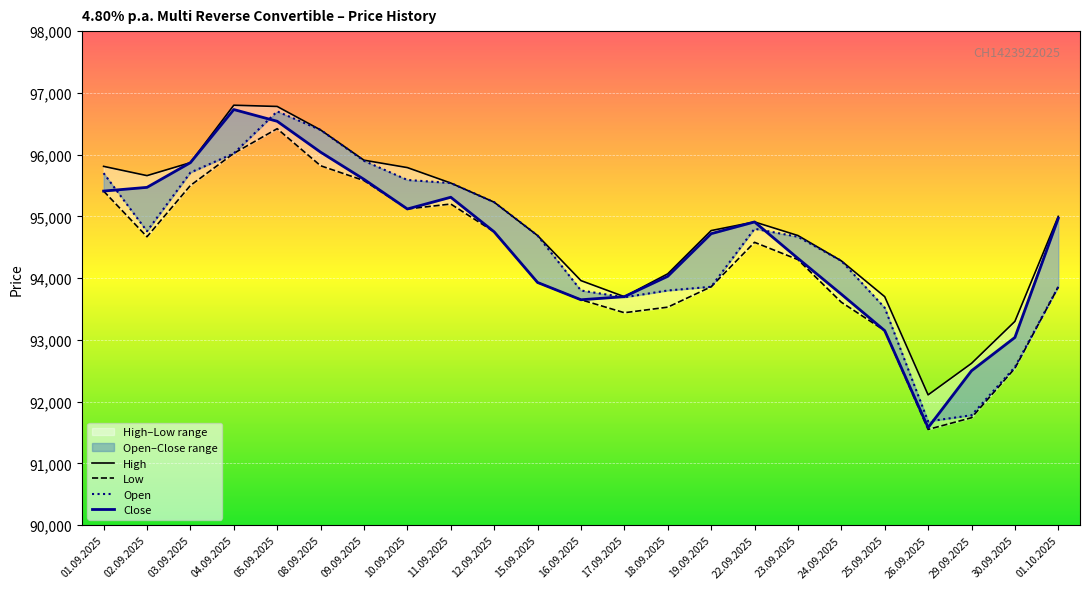

At how many categories does at least one series exceed 94418?

15